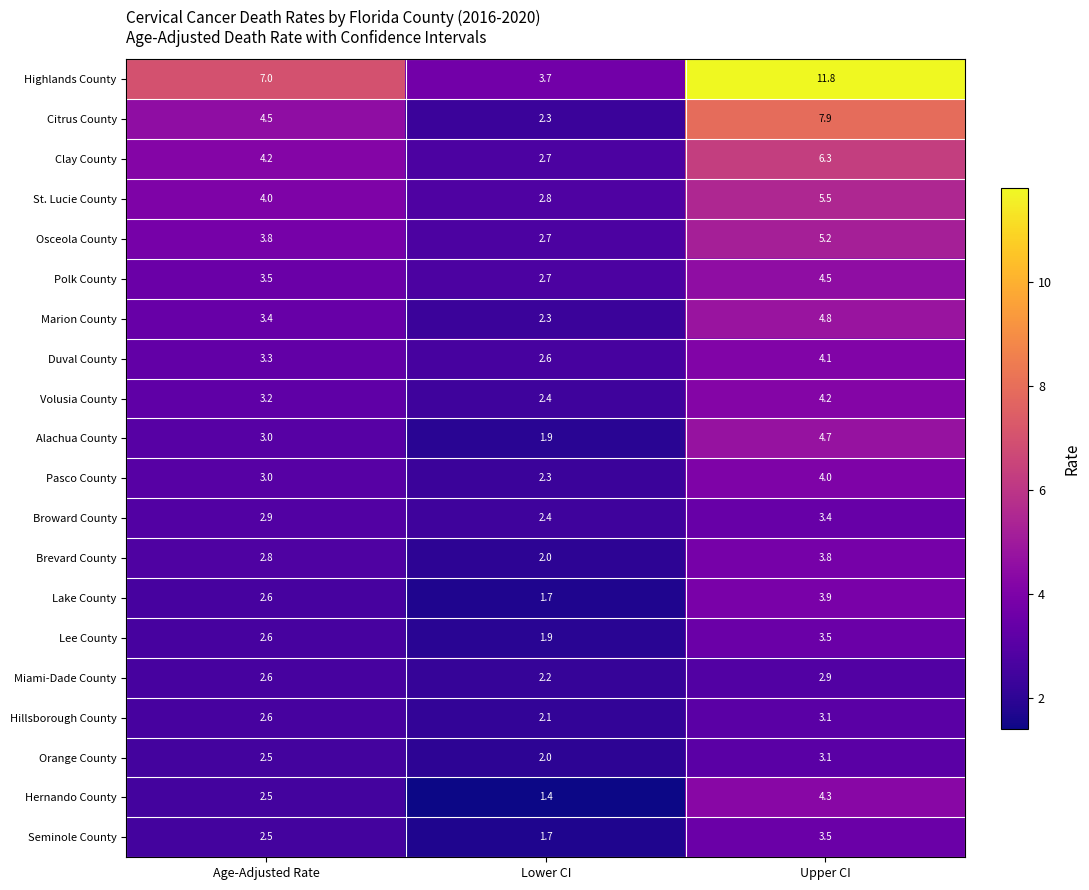

True or false: Miami-Dade County has a value of 2.2 at Lower CI.

True